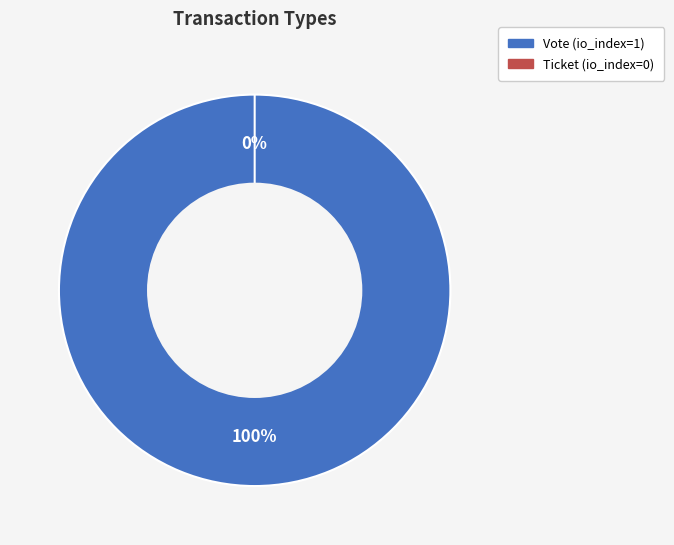

Do Vote and Ticket together represent more than half of the pie?

Yes